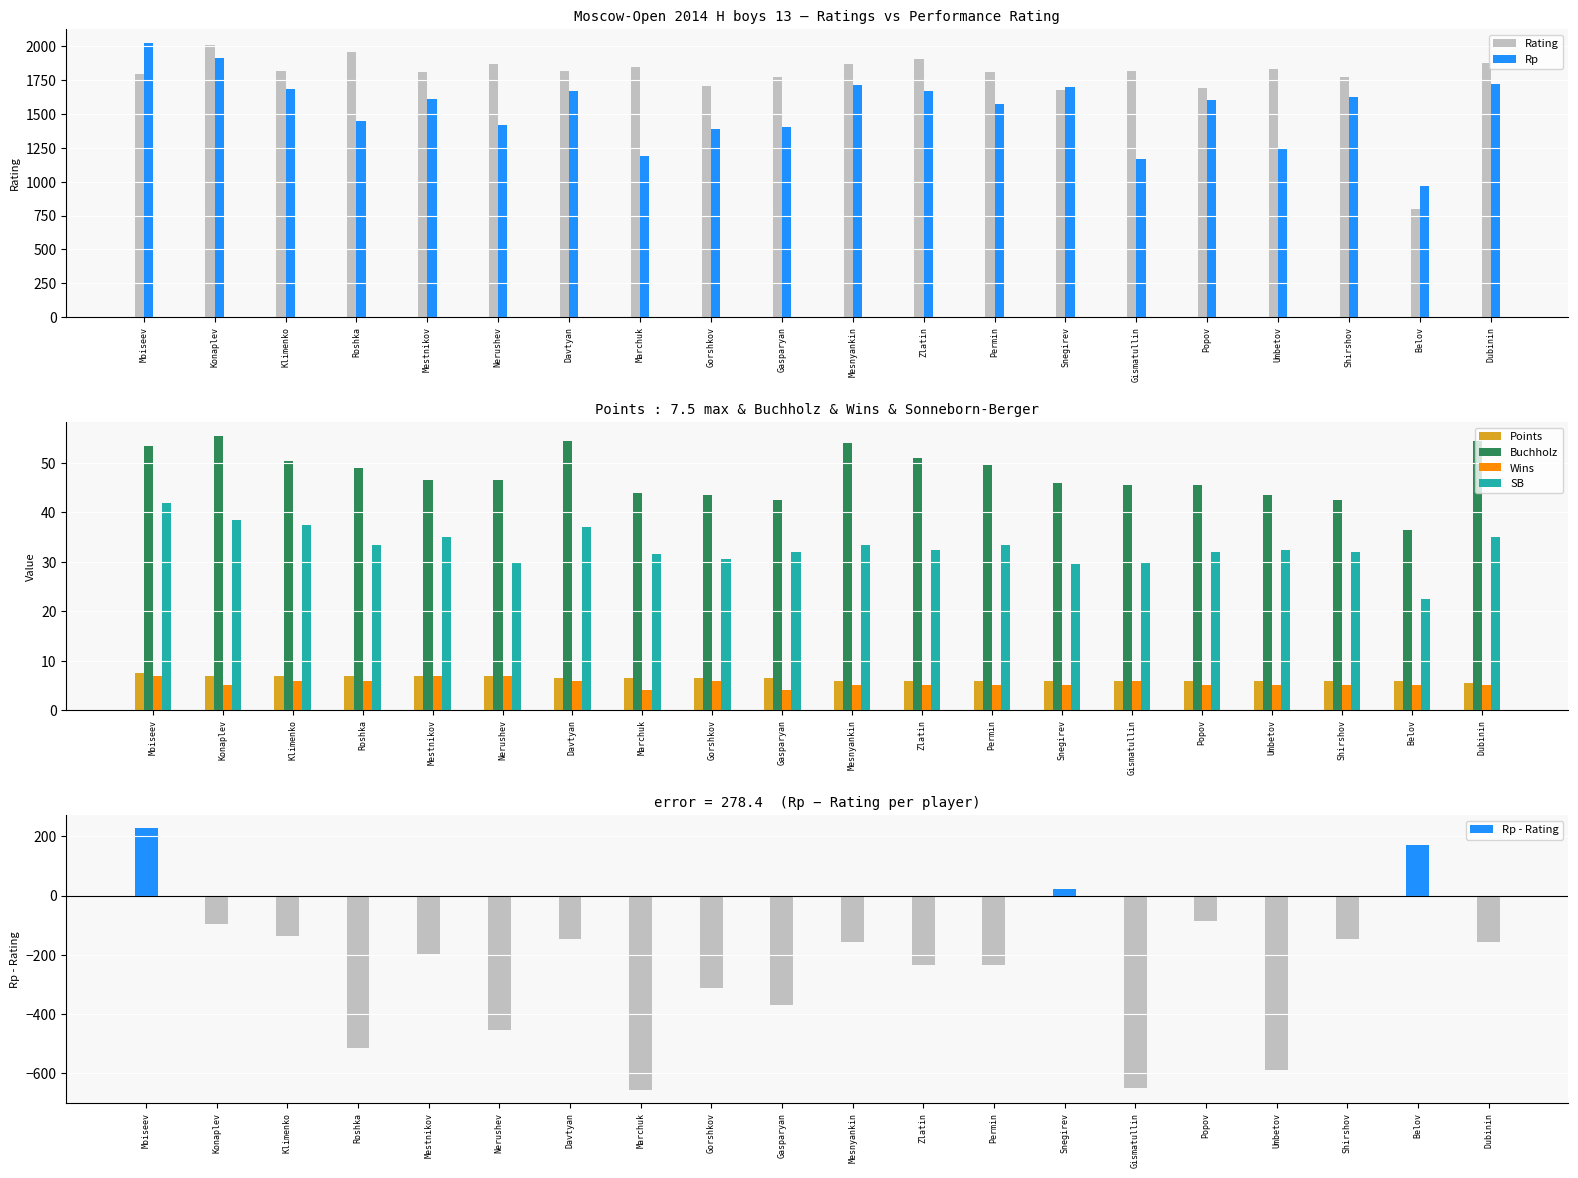

What is the minimum value shown in the chart?

4.0